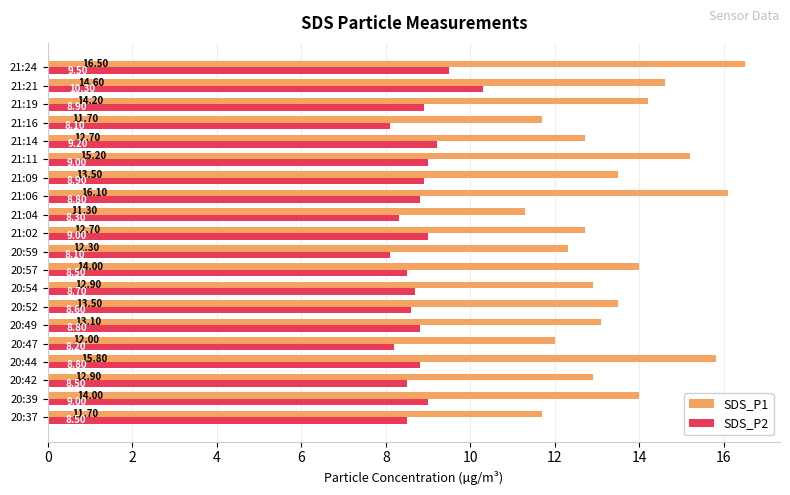

Which series has the largest total across all categories?

SDS_P1